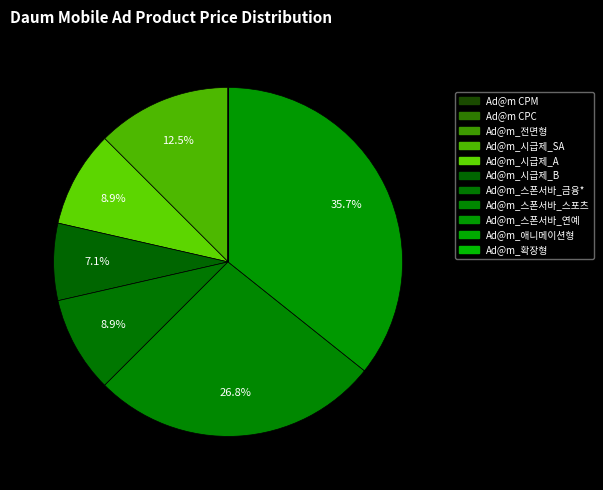

Between Ad@m_시급제_B and Ad@m_스폰서바_금융*, which is larger?

Ad@m_스폰서바_금융*